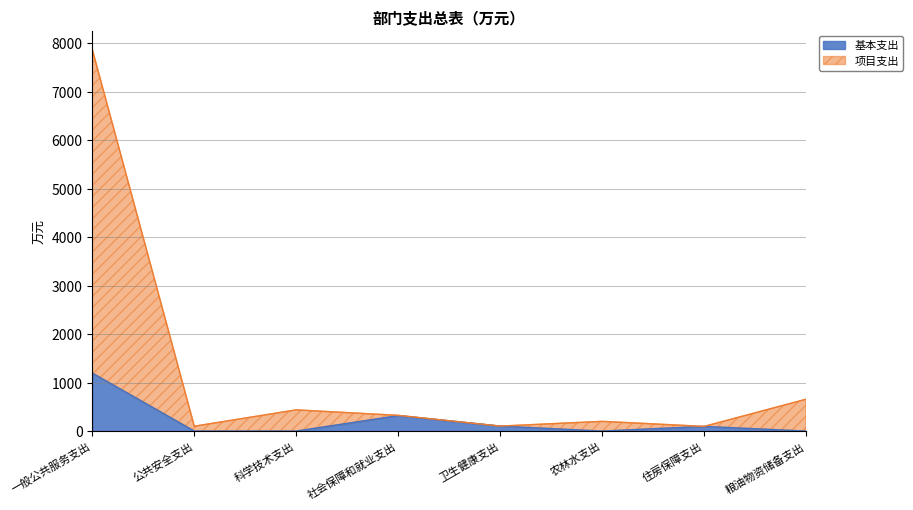

Rank the series by their average value, from highest to lowest.

项目支出, 基本支出